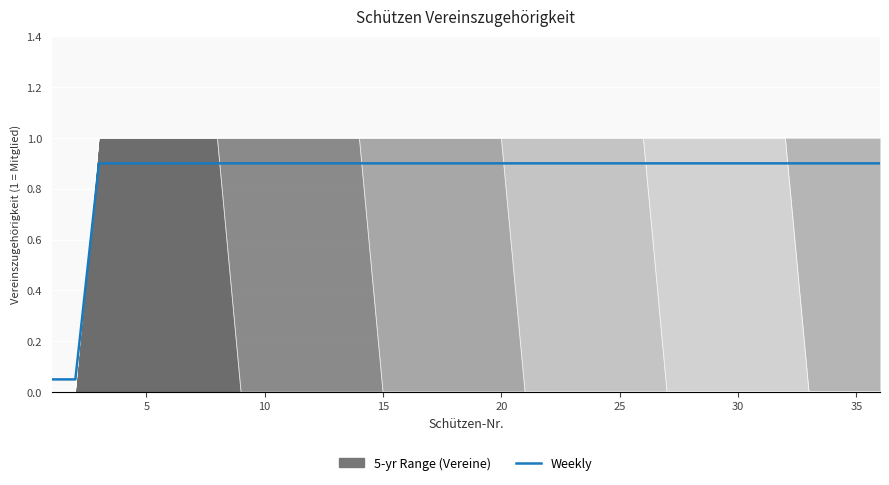

What is the minimum value shown in the chart?

0.1